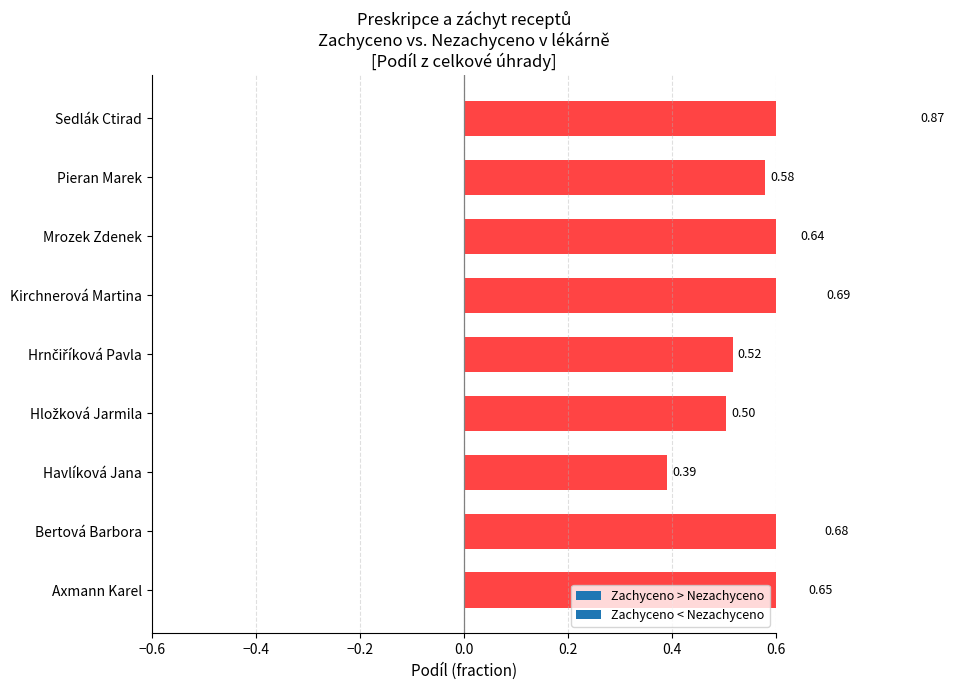

What is the label of the 1st bar from the right?

Sedlák Ctirad